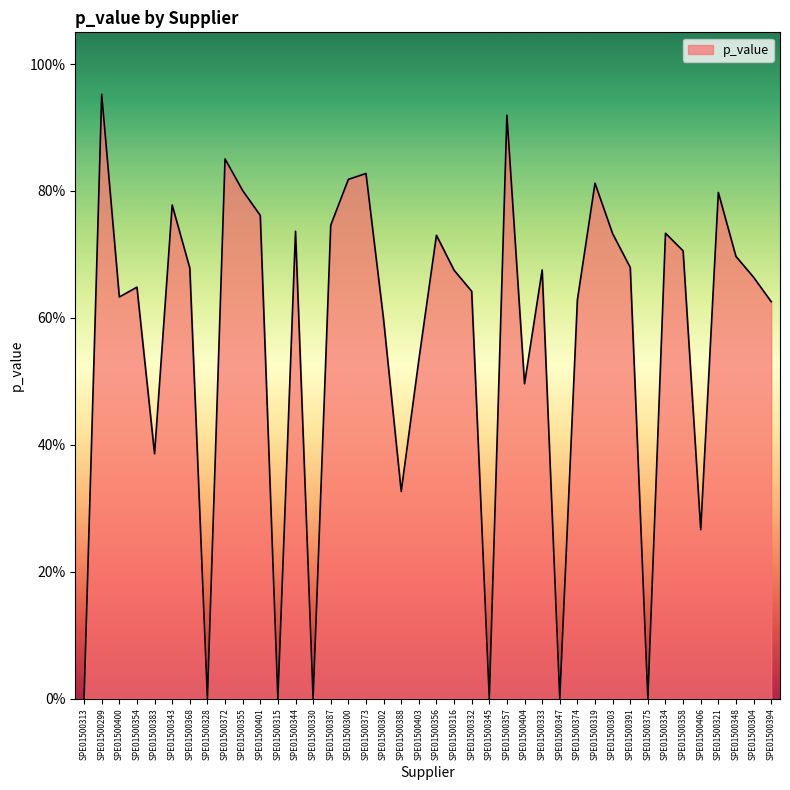

Does the chart have visible grid lines?

No